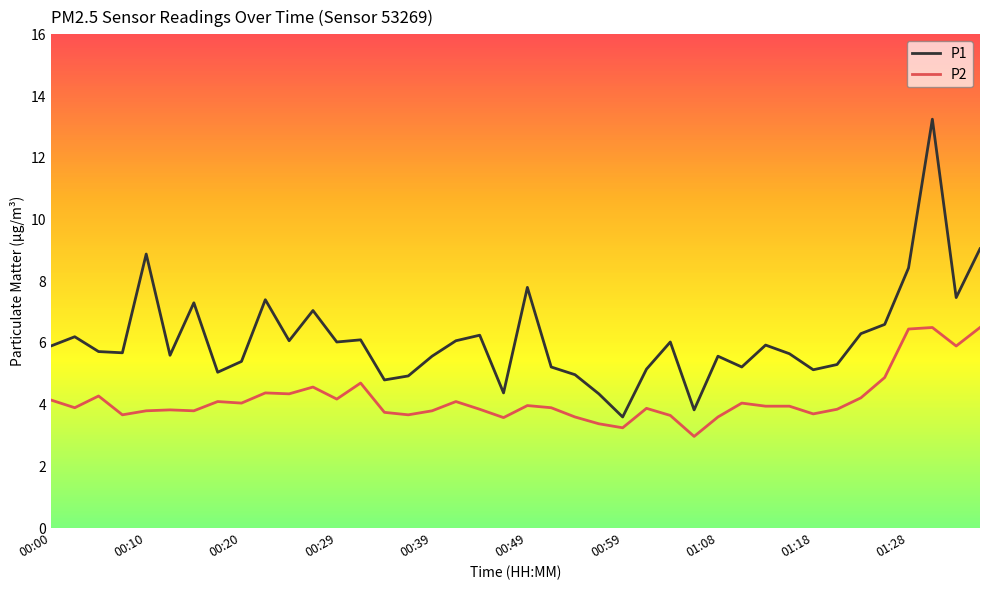

Which series has the largest range (max minus min)?

P1